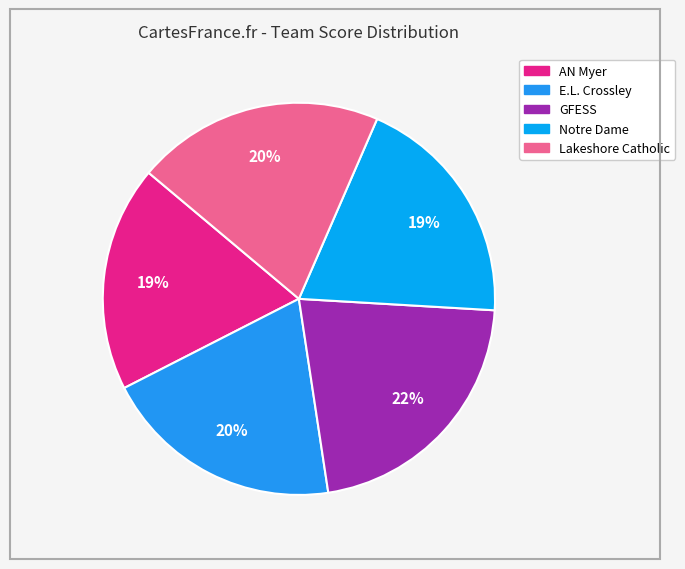

Count the number of slices in the pie.

5